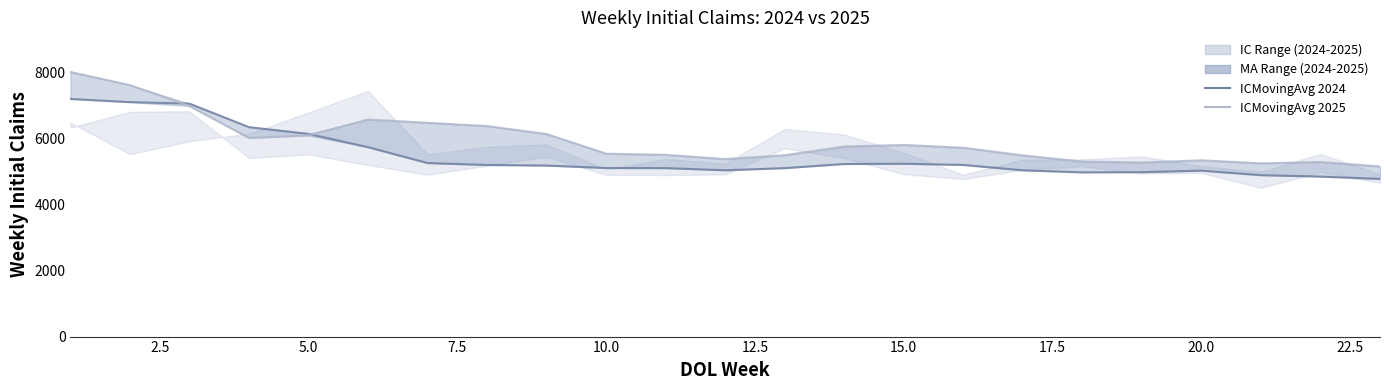

The value of ICMovingAvg 2025 at 16 is 2967.1. True or false?

False